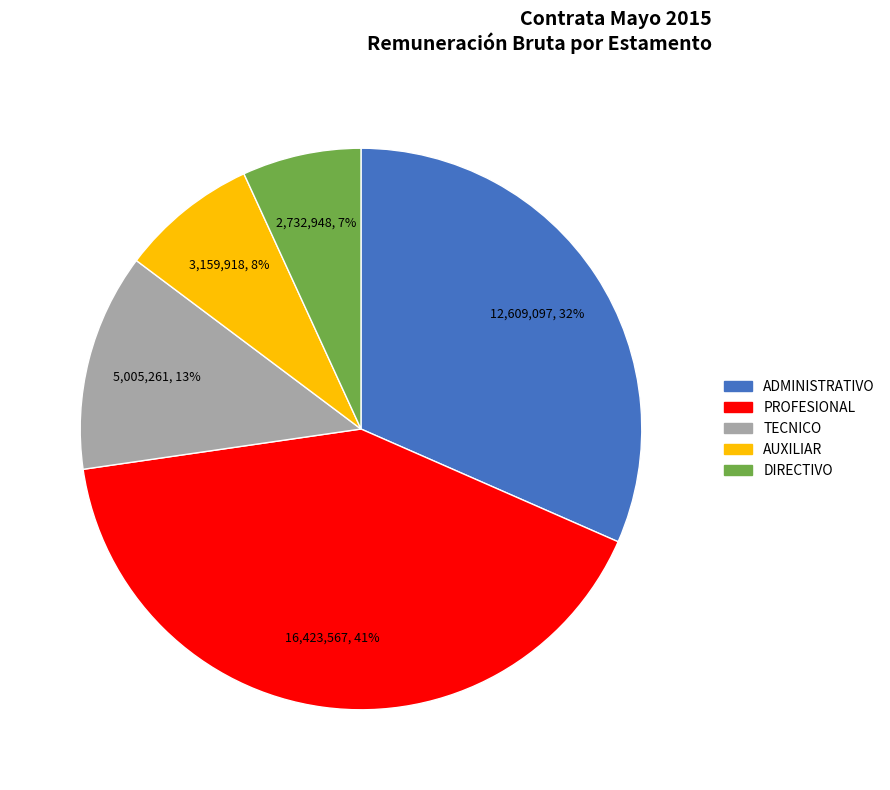

Between AUXILIAR and PROFESIONAL, which is larger?

PROFESIONAL